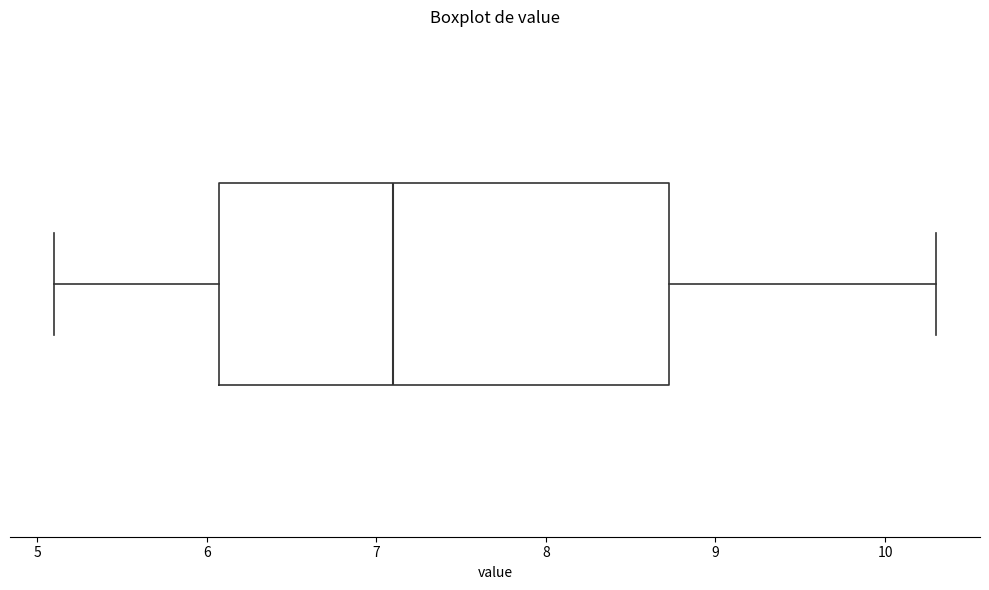

Read this box plot against the x-axis: the position of the median line, the range covered by the box, and the ends of both whiskers. The values are not printed on the chart, so give them approximately, as read against the axis.

median 7.1, box 6.1 to 8.7, whiskers 5.1 to 10.3